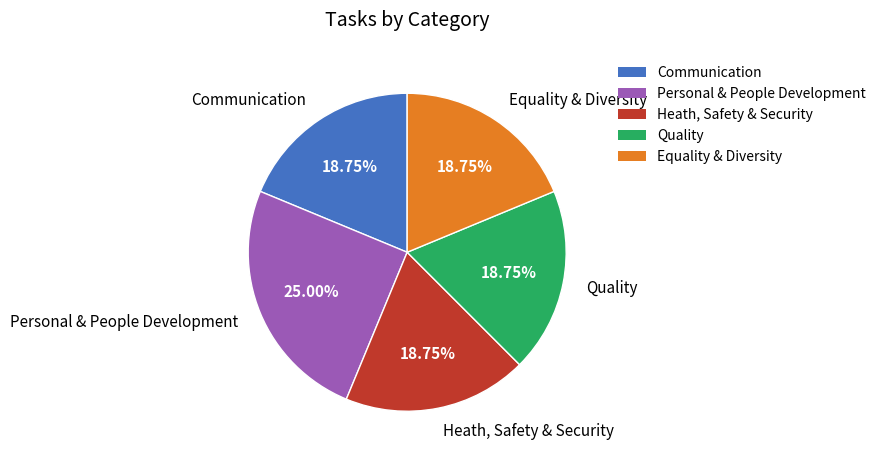

What is the largest slice in the pie chart?

Personal & People Development